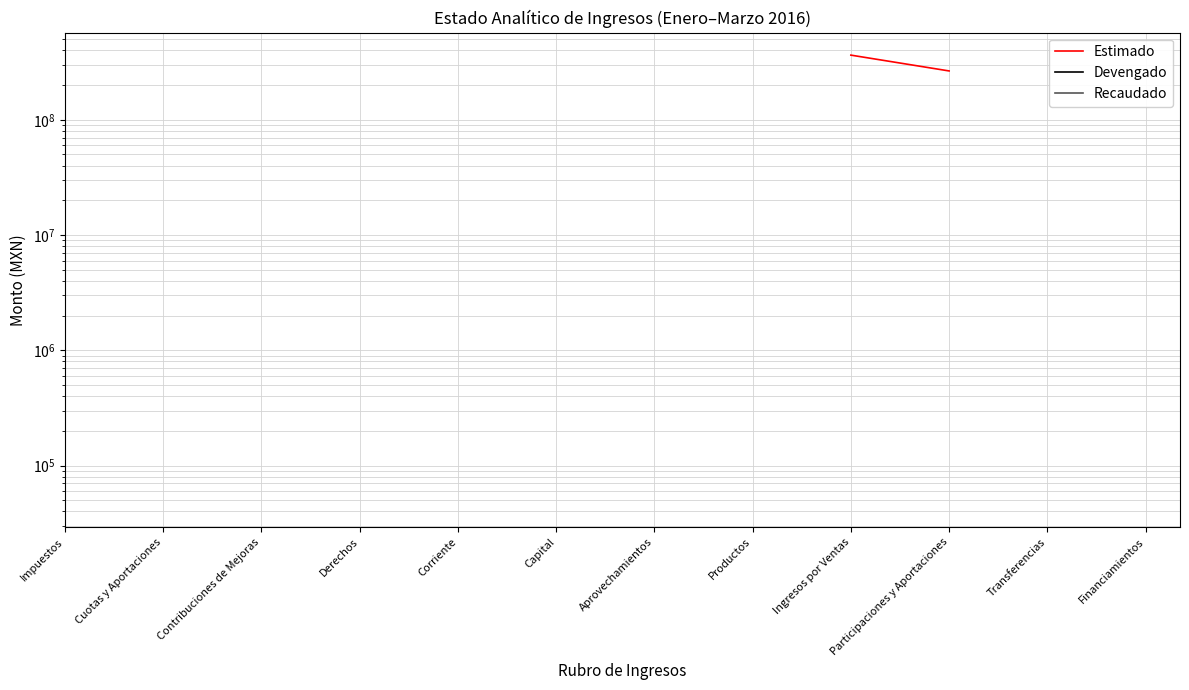

True or false: Recaudado and Estimado cross at least once.

False